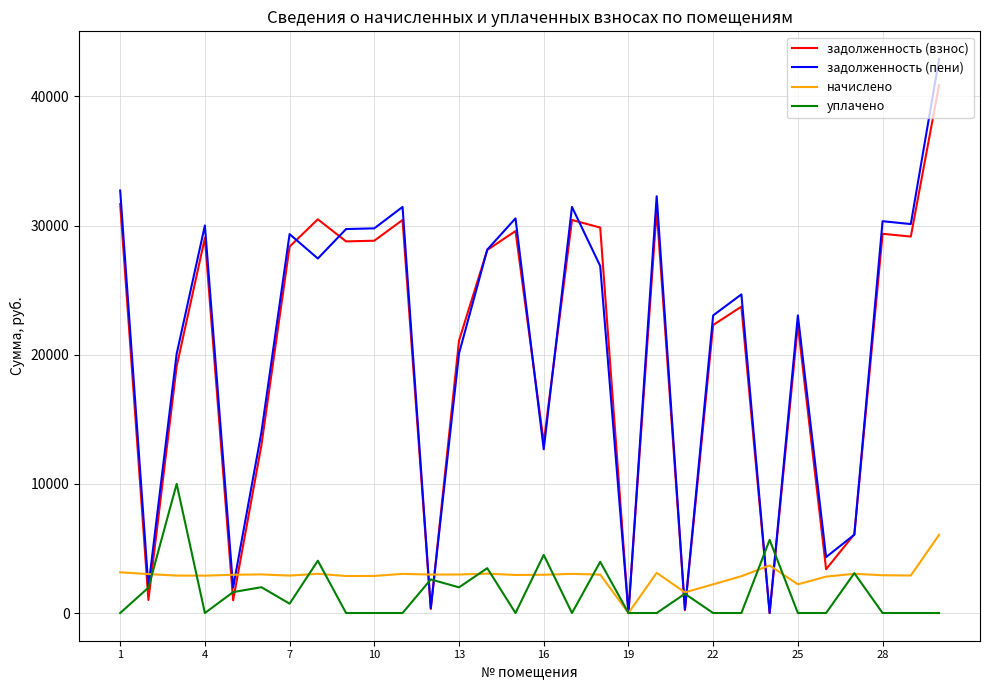

Which series ends up on top after the final intersection of начислено and уплачено?

начислено